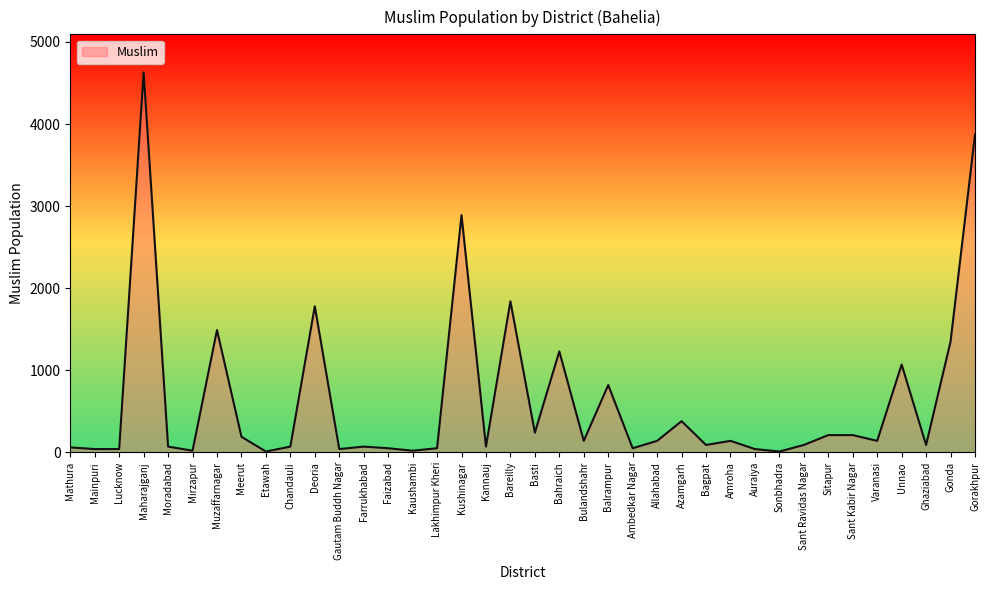

Where does the data first go above 140?

Maharajganj